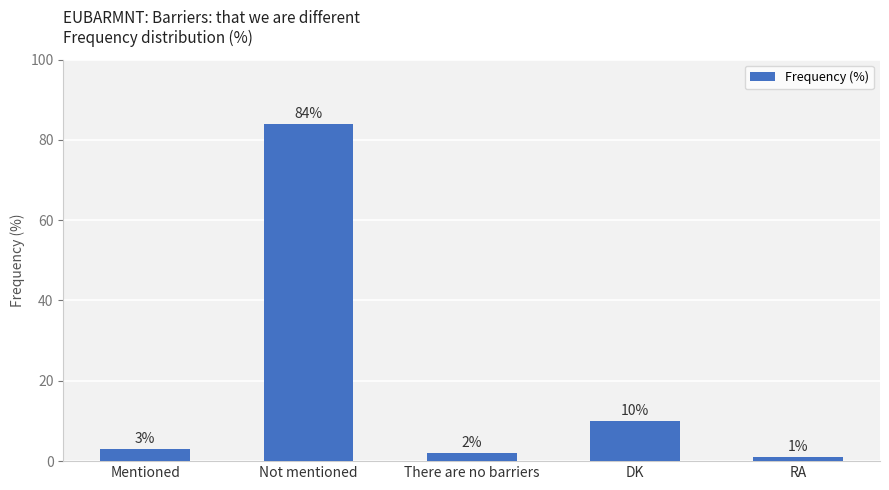

At which category does the chart reach its peak across all series?

Not mentioned